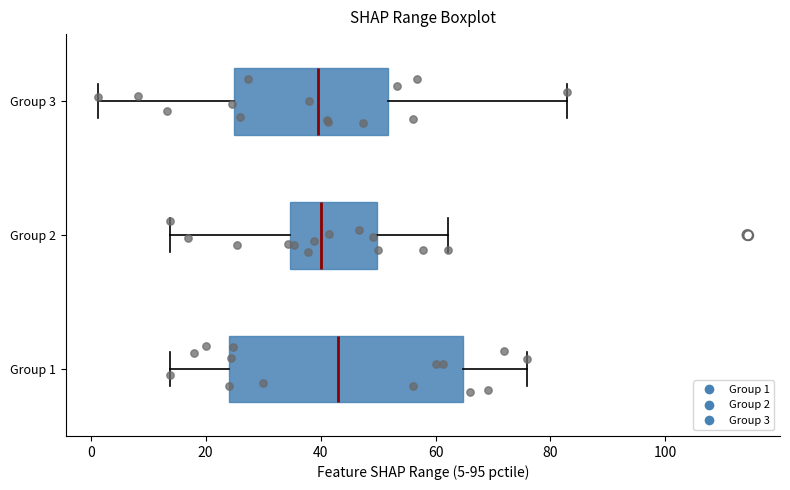

Comparing the boxes themselves (not the whiskers), which one is the widest?

Group 1